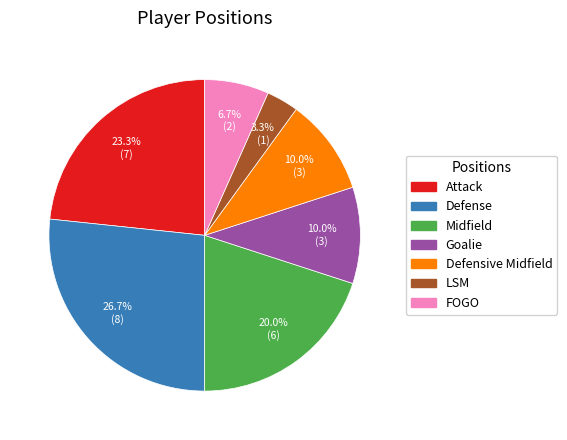

How many segments does this pie chart have?

7